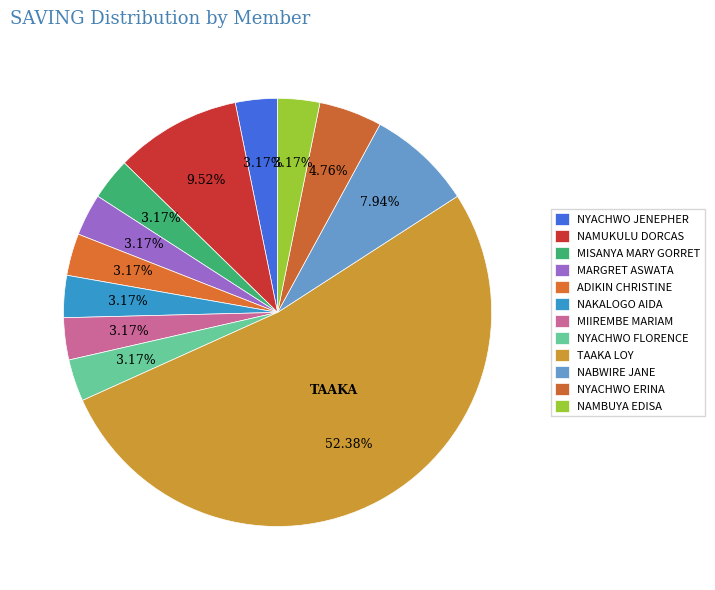

How many segments does this pie chart have?

12